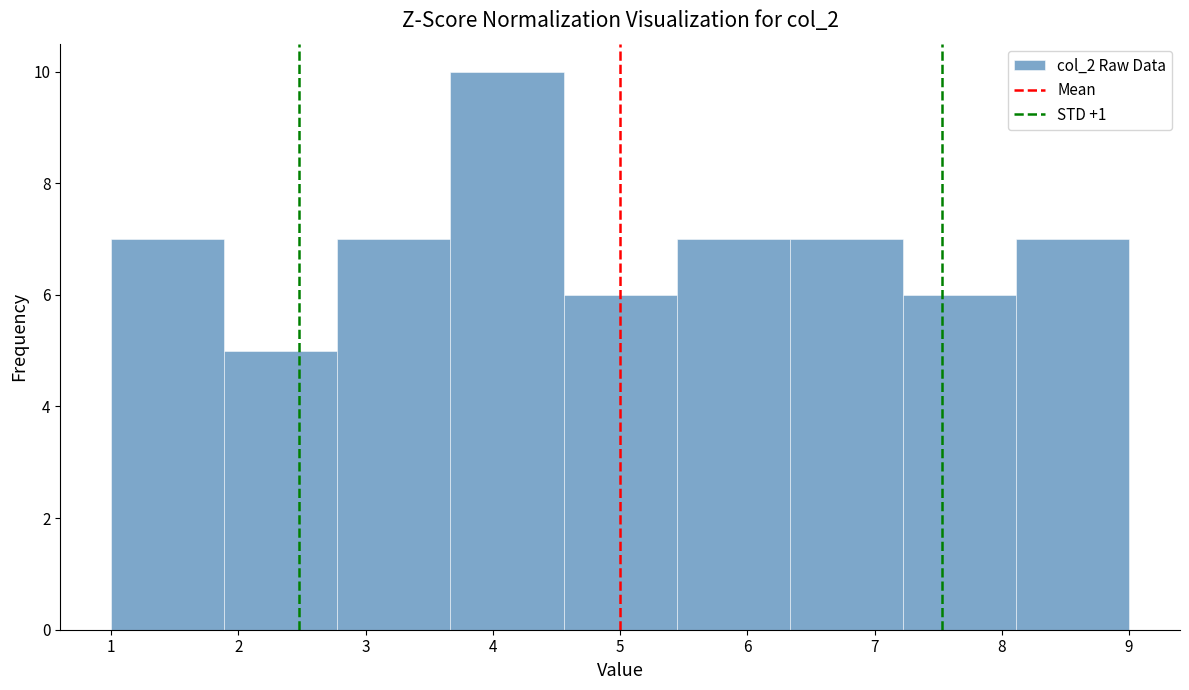

What is the height of the bar covering 3.7 to 4.6 on the x-axis? Neither the bar edges nor the heights are printed on the chart, so give them approximately, as read against the axes.

10